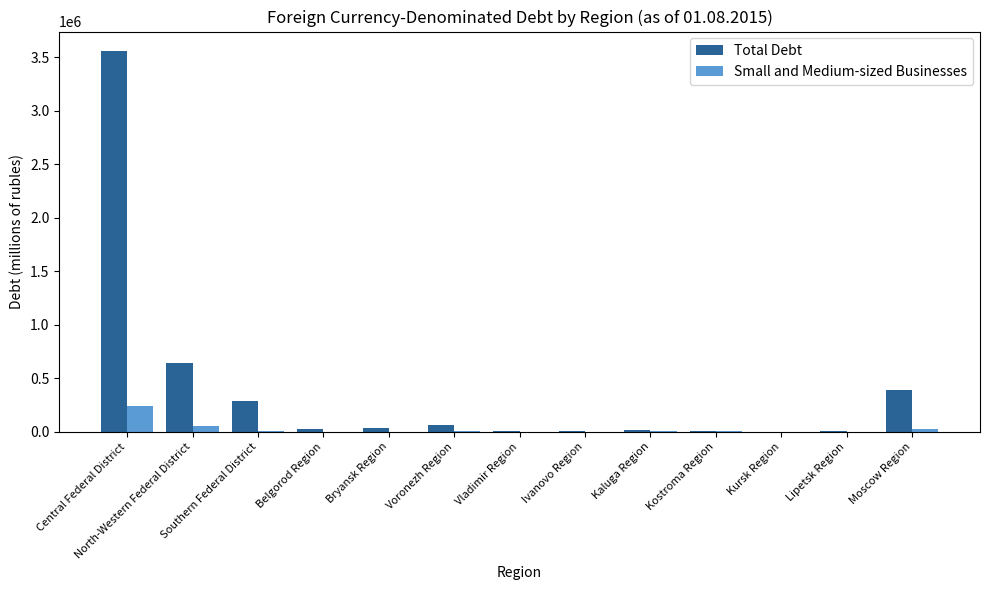

Between Vladimir Region and Moscow Region, which series saw the biggest shift?

Total Debt